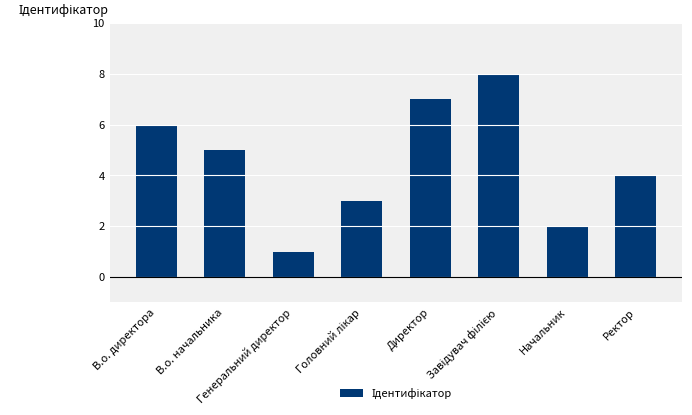

What is the sum of all values?

36